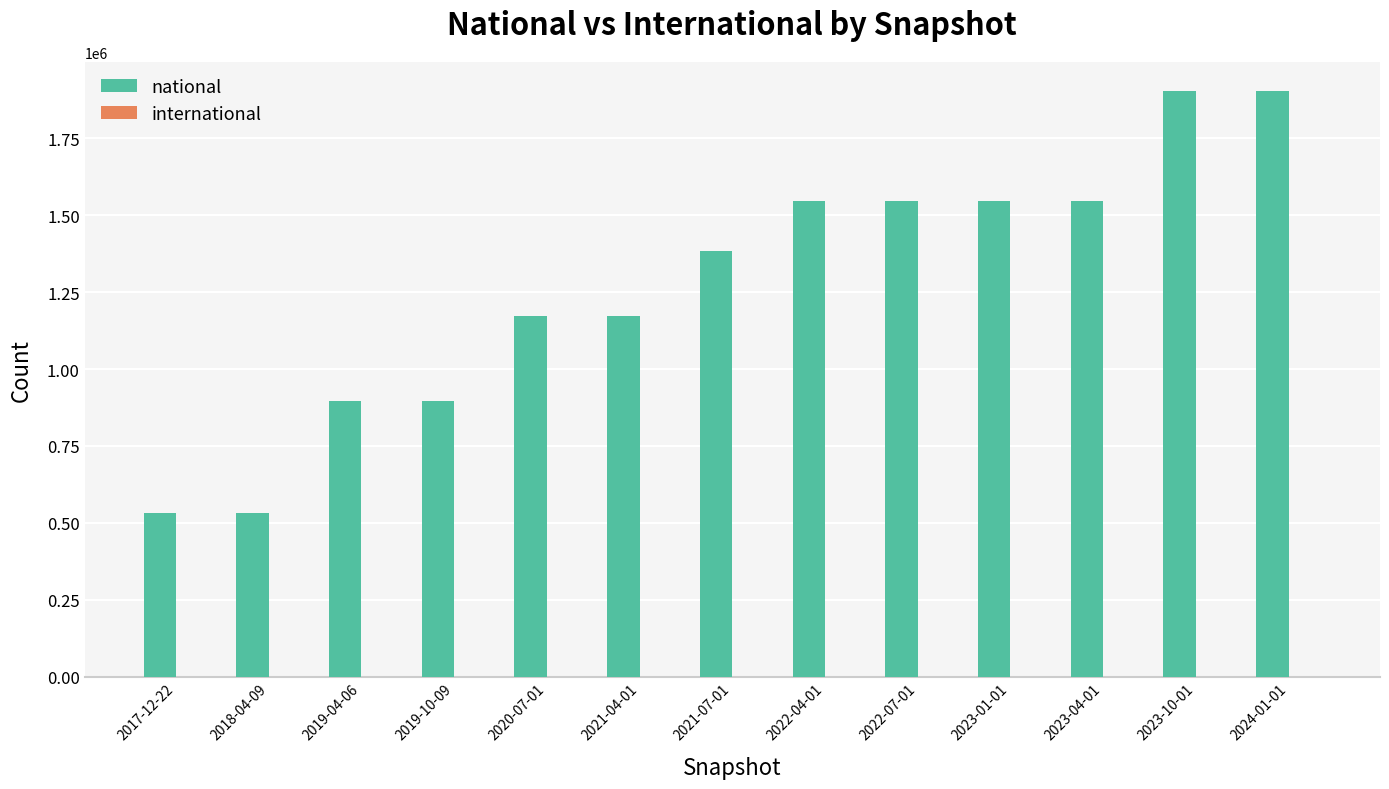

What value does the national series have at 2021-07-01?

1382446